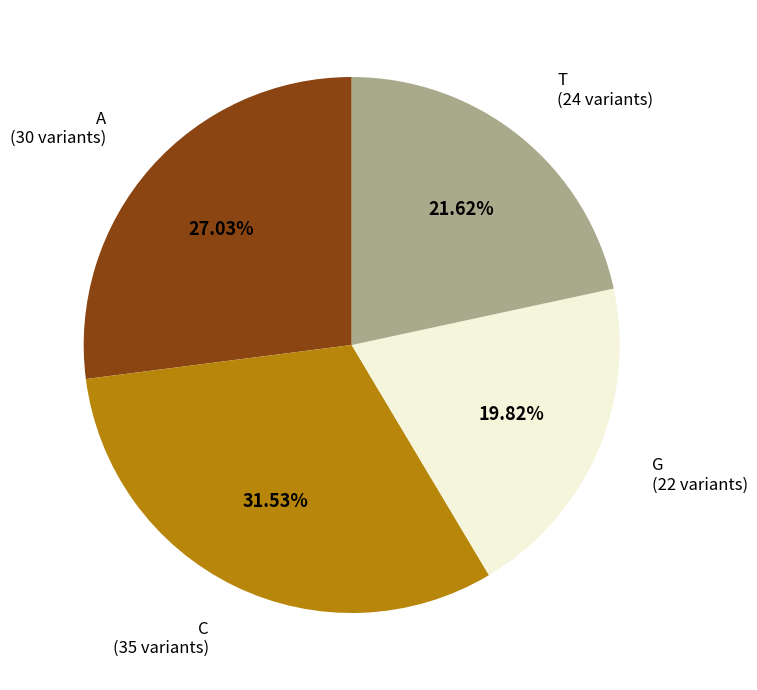

What is the smallest slice in the pie chart?

G